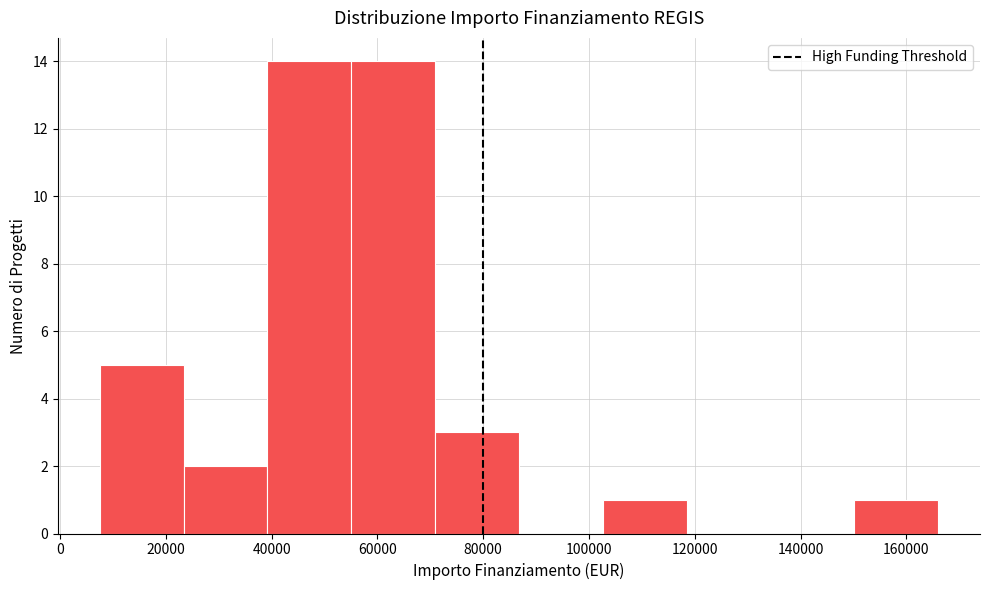

Reading left to right, transcribe this chart: for each bar, give the range it covers on the x-axis and its height. Neither the bar edges nor the heights are printed on the chart, so give them approximately, as read against the axes.

8000 to 24000: 5
24000 to 40000: 2
40000 to 56000: 14
56000 to 70000: 14
70000 to 86000: 3
86000 to 102000: 0
102000 to 118000: 1
118000 to 134000: 0
134000 to 150000: 0
150000 to 166000: 1